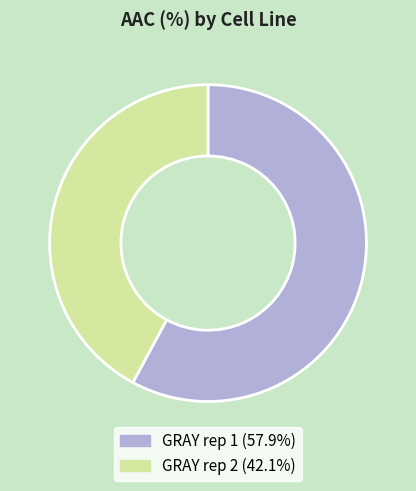

The GRAY rep 1 slice represents 50% of the pie. True or false?

False